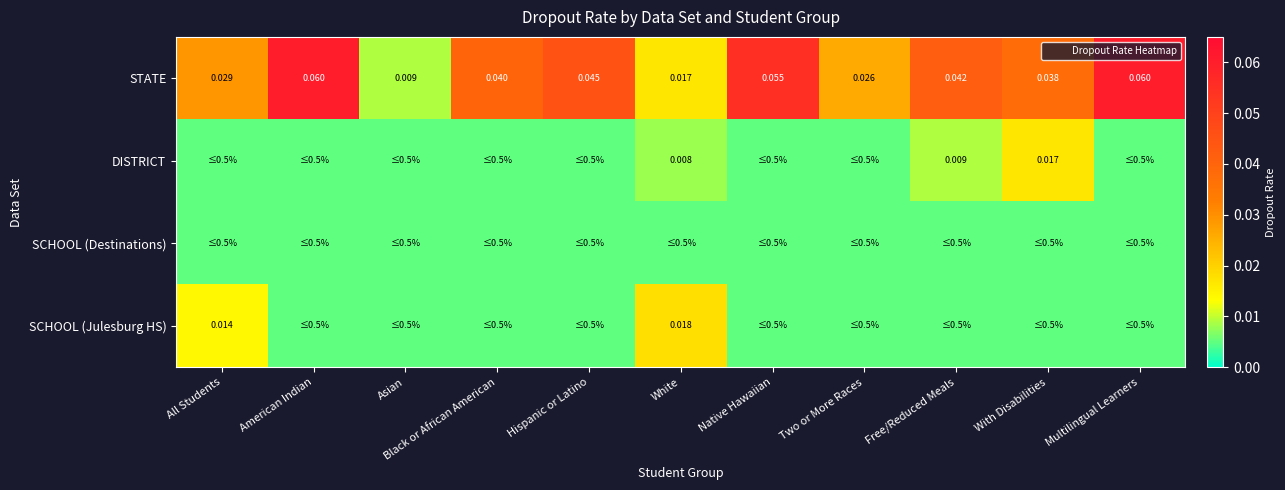

At which label is STATE closest to 0?

Asian